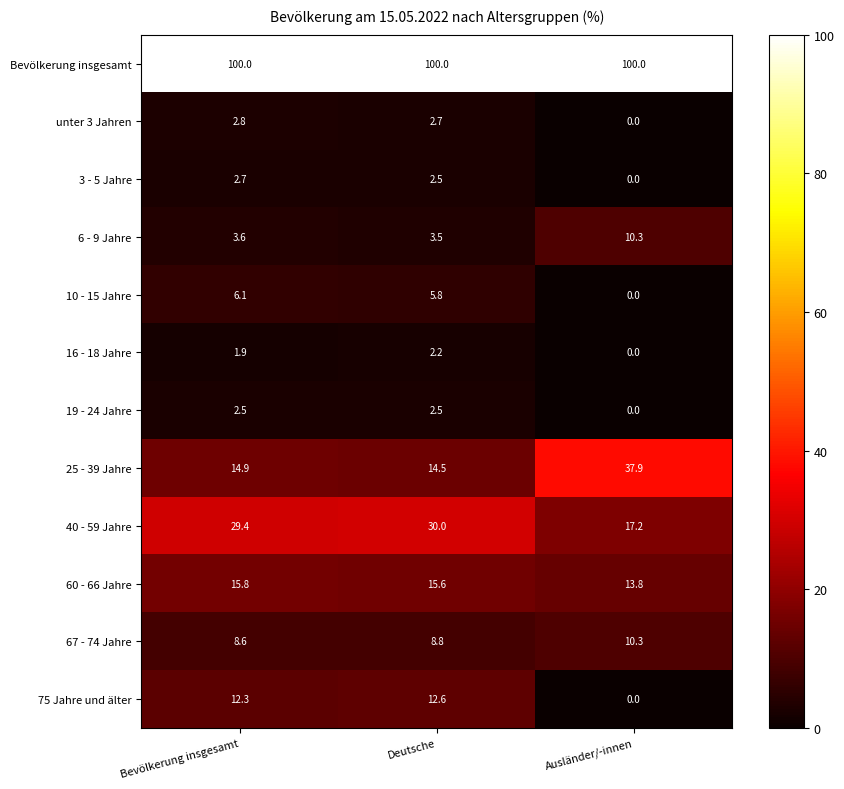

How many series are shown in this chart?

12